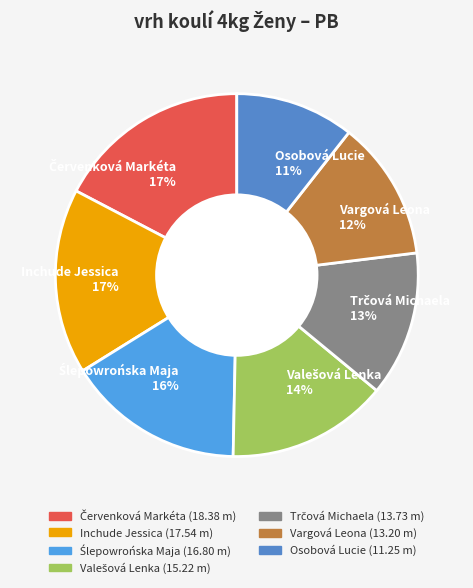

What is the smallest slice in the pie chart?

Osobová Lucie